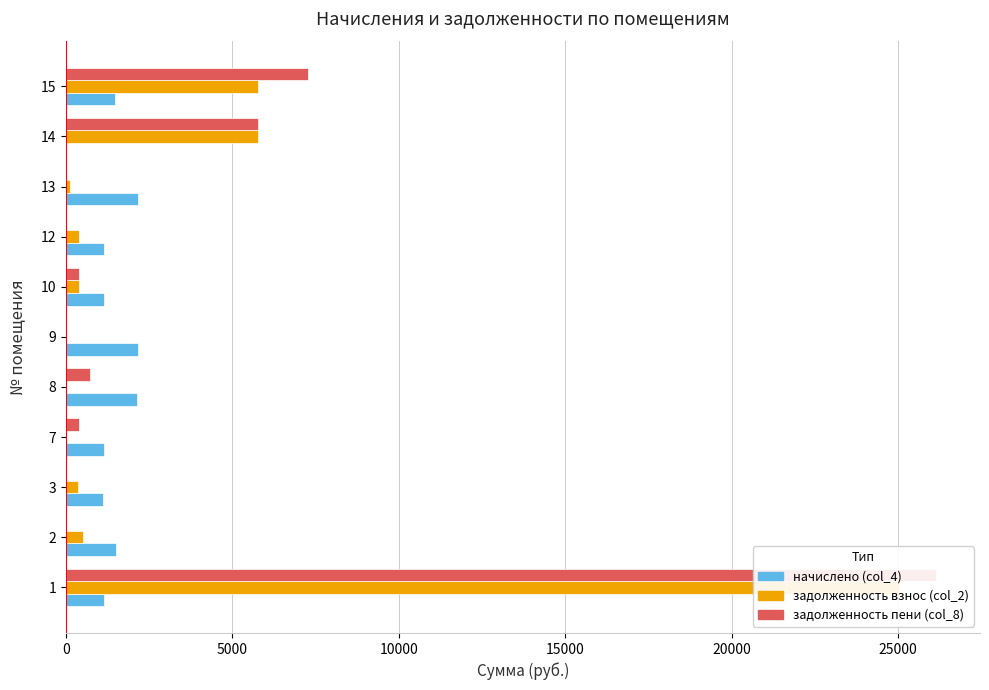

Rank the series by their maximum value, from lowest to highest.

начислено (col_4), задолженность взнос (col_2), задолженность пени (col_8)